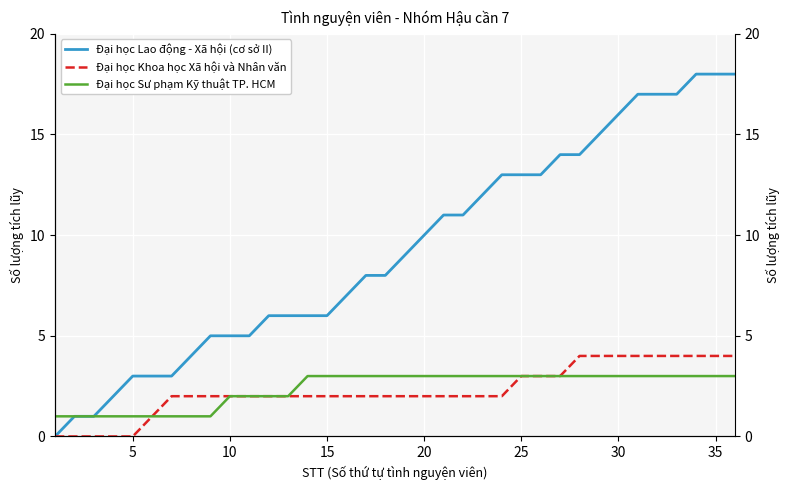

The value of Đại học Sư phạm Kỹ thuật TP. HCM at 11 is 3. True or false?

False